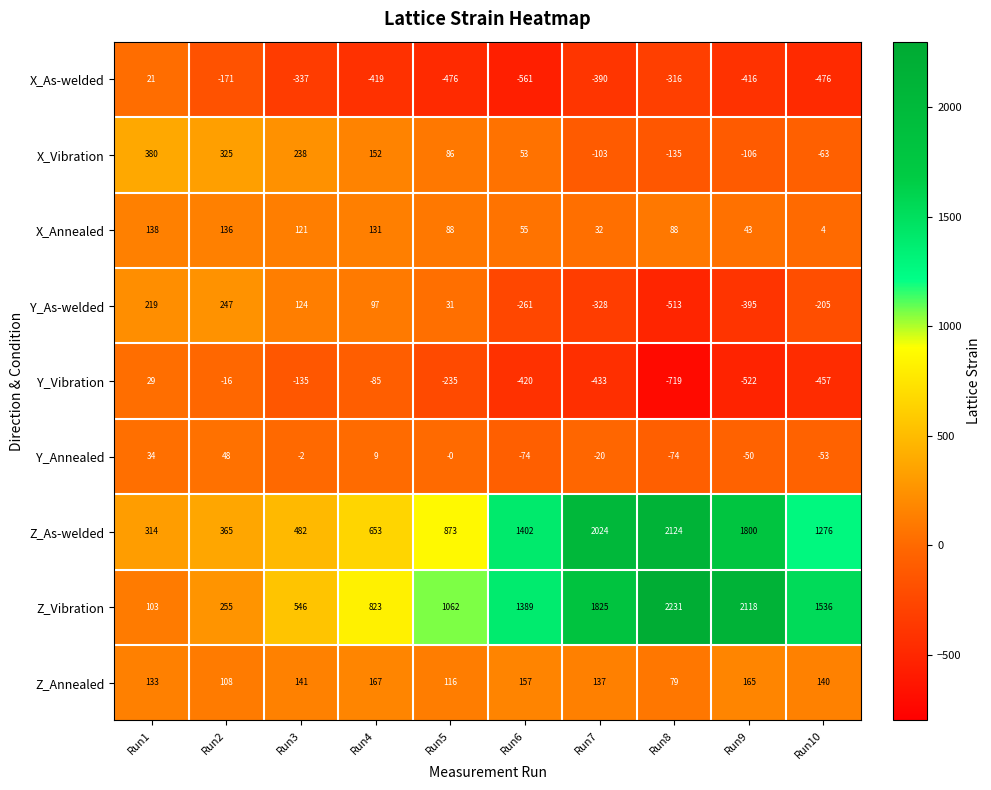

Which series changed the most between Run5 and Run7?

Z_As-welded